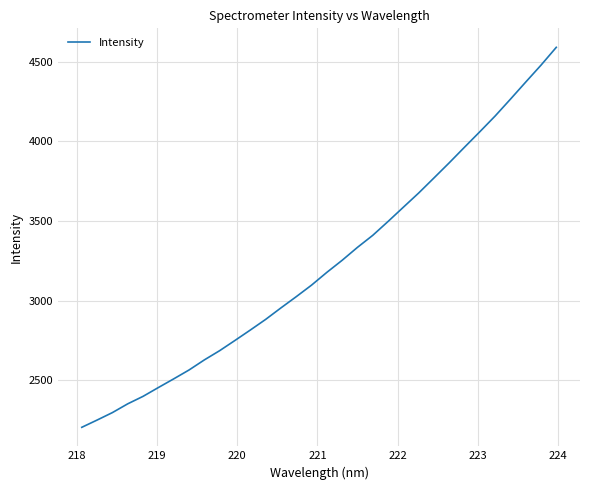

What is the greatest value displayed?

4591.1